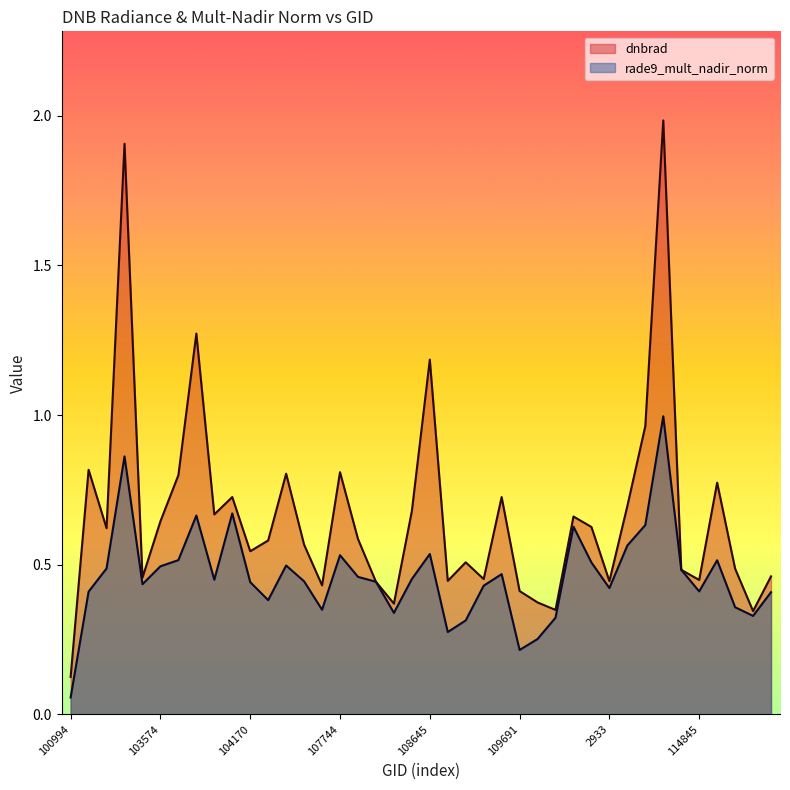

True or false: rade9_mult_nadir_norm has a value of 0.4 at 103338.

True